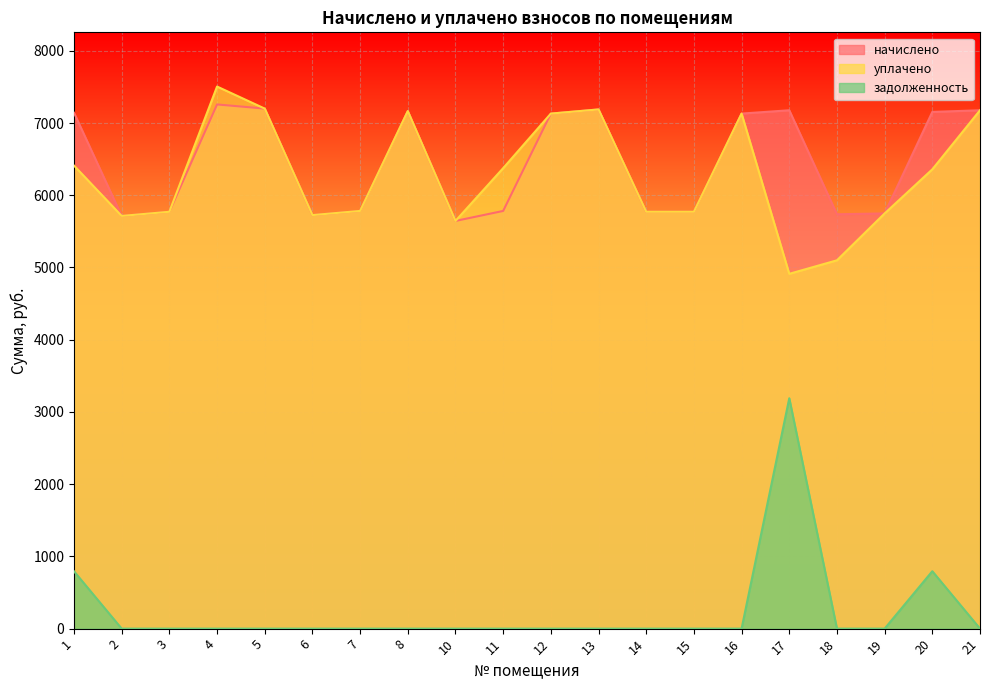

How many interior local peaks does the задолженность series have?

2